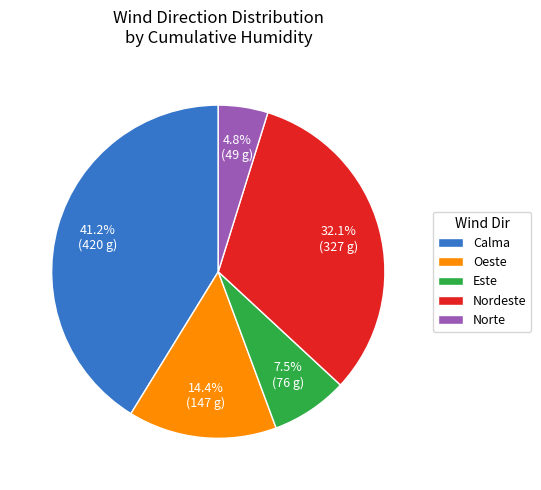

Approximately how many times larger is the value at Calma compared to Este?

5.5